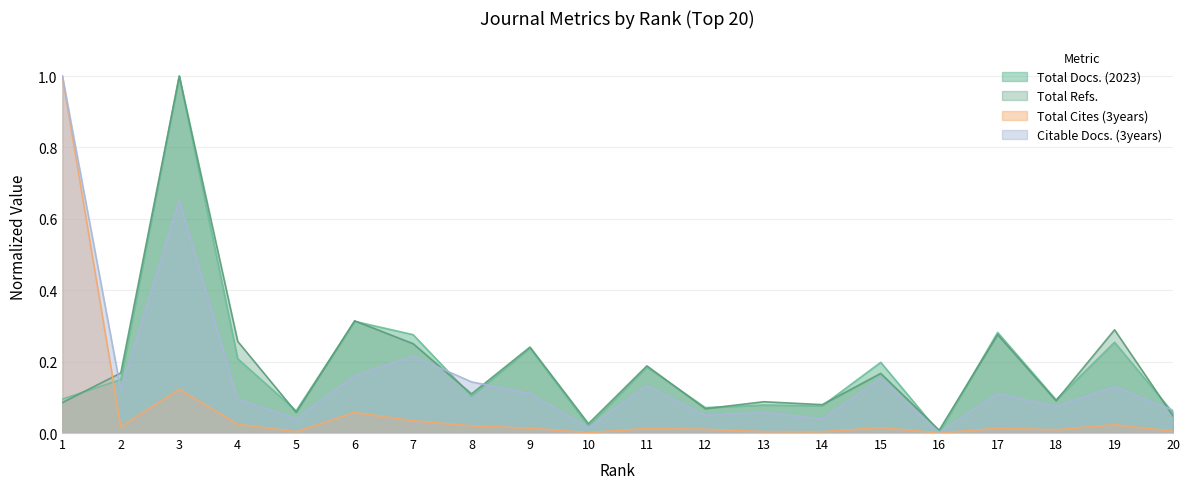

At how many categories does at least one series exceed 0?

20